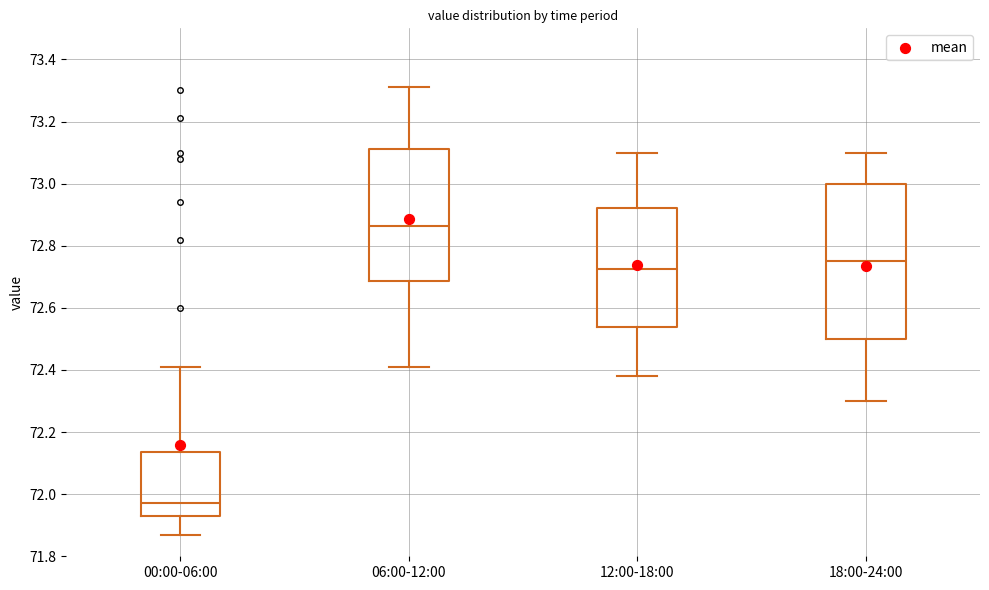

Where does the lower whisker of the box for 00:00-06:00 end on the y-axis? The values are not printed on the chart, so give them approximately, as read against the axis.

71.88